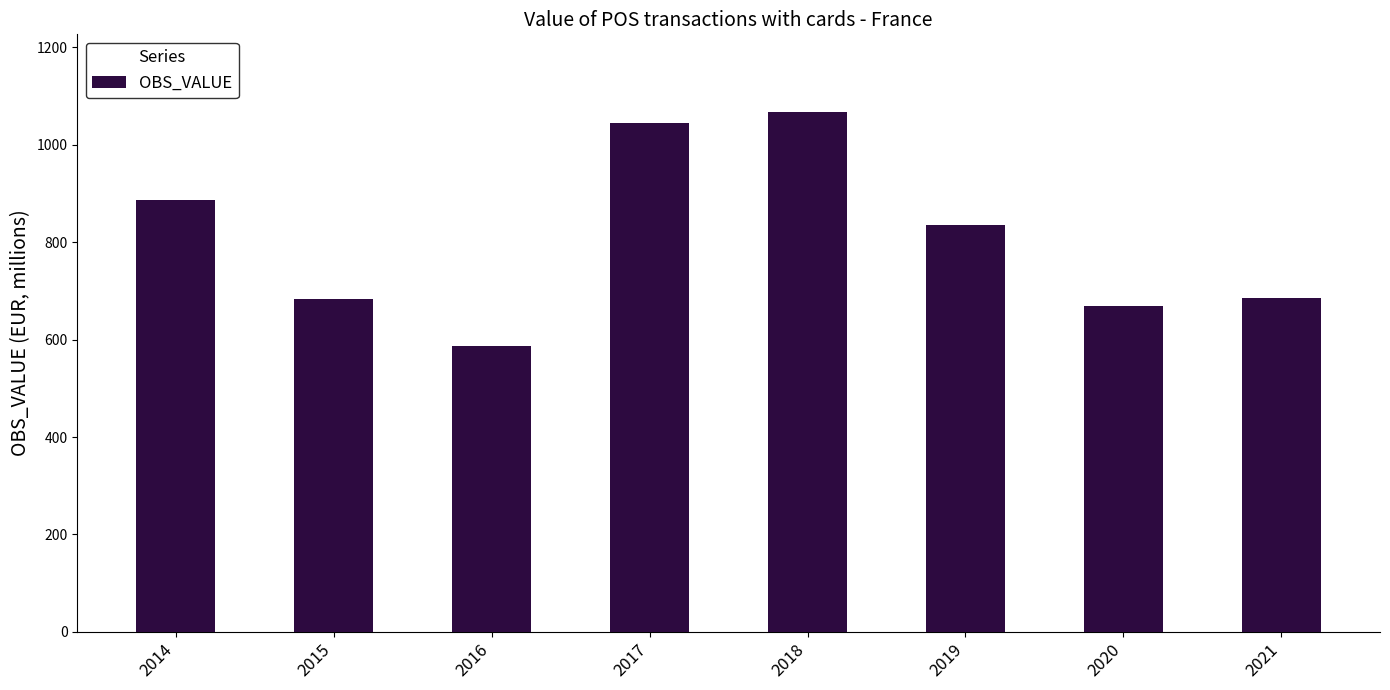

What is the ratio of the value at 2015 to the value at 2018?

0.6